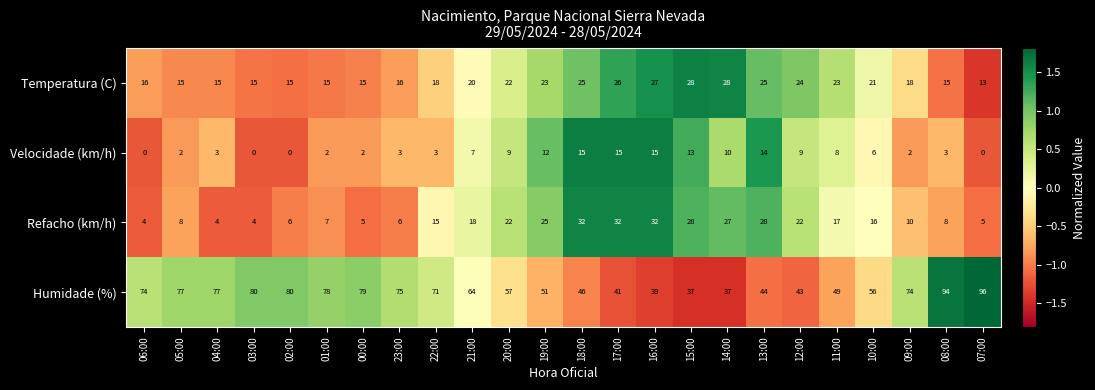

What is the difference between the second highest and second lowest values in the Velocidade (km/h) series?

15